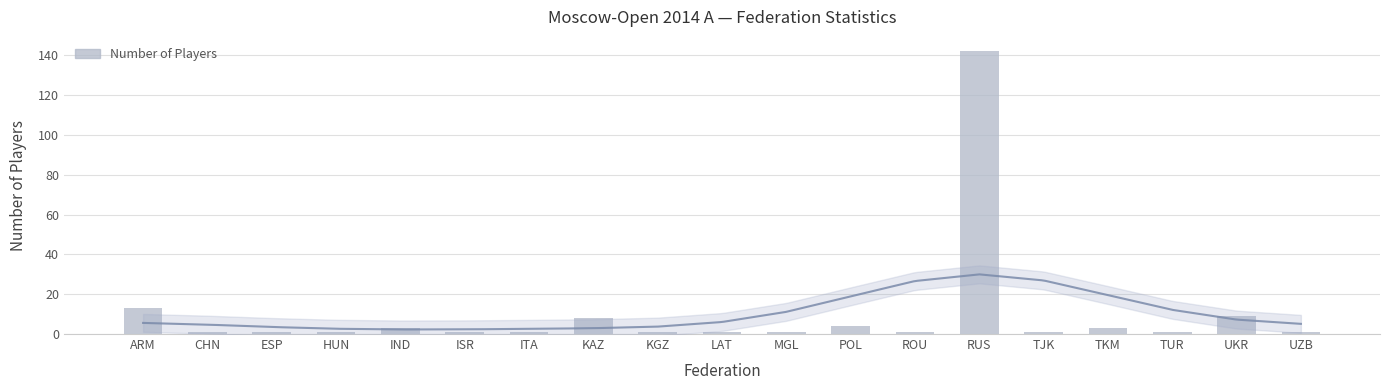

Are the bars grouped side by side (vs. stacked)?

No